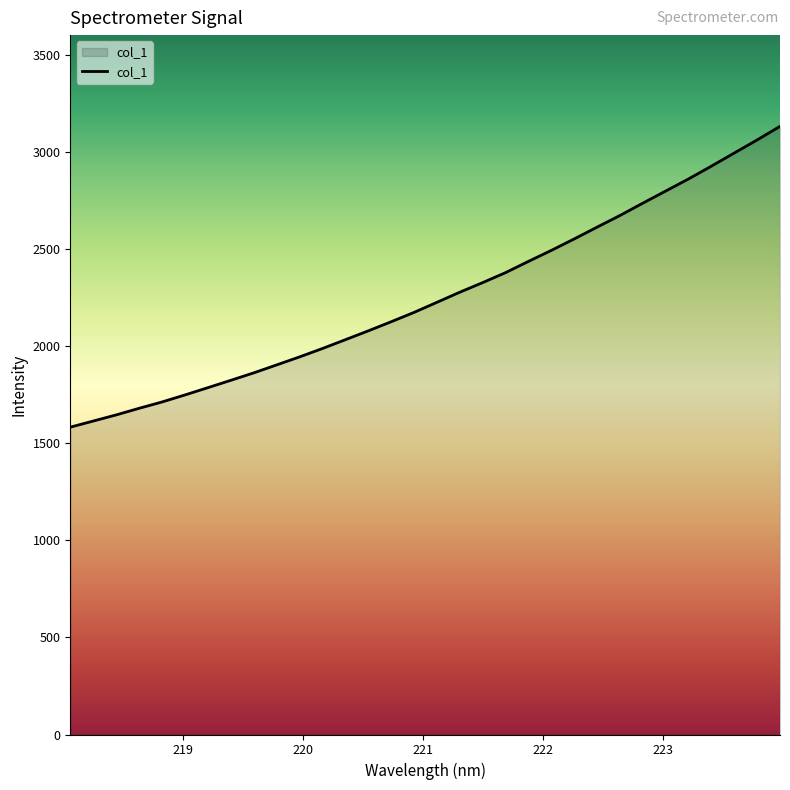

What is the difference between the maximum and minimum values?

1549.1